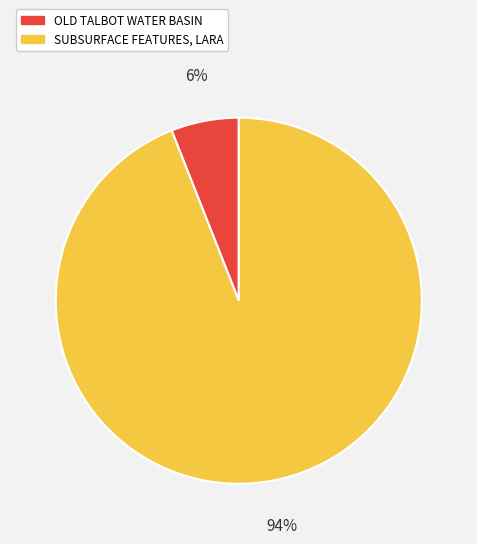

True or false: OLD TALBOT WATER BASIN accounts for 1% of the total.

False